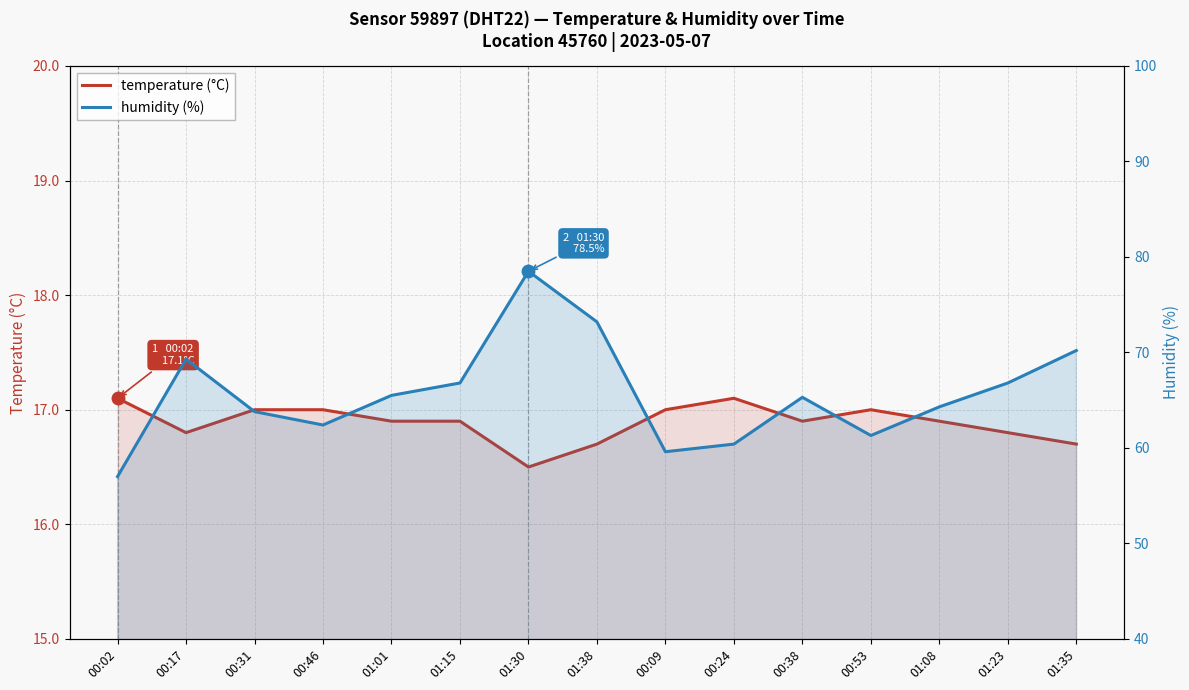

Between 00:02 and 00:24, which series saw the biggest shift?

humidity